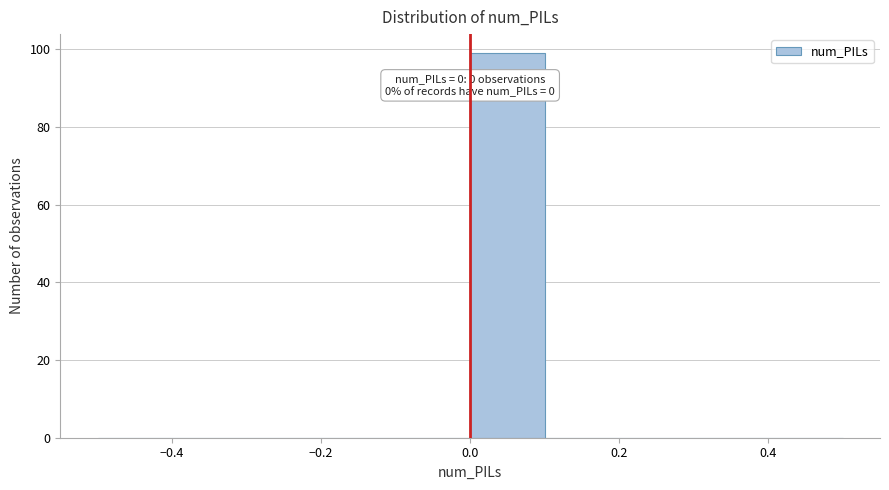

Which range on the x-axis has the tallest bar?

0.0 to 0.1